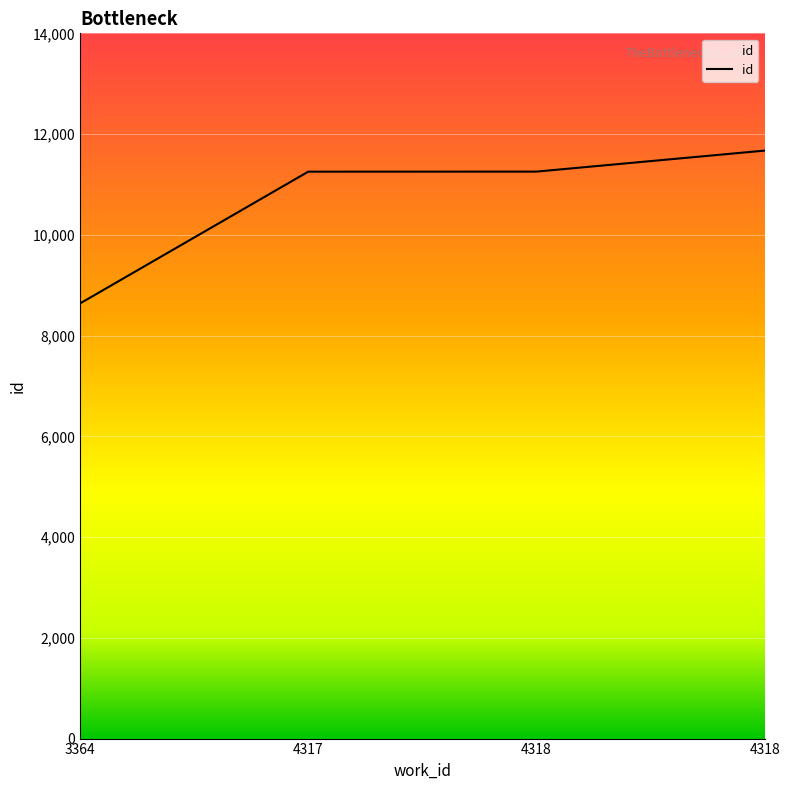

Rank the categories by value from highest to lowest.

4318, 4318, 4317, 3364